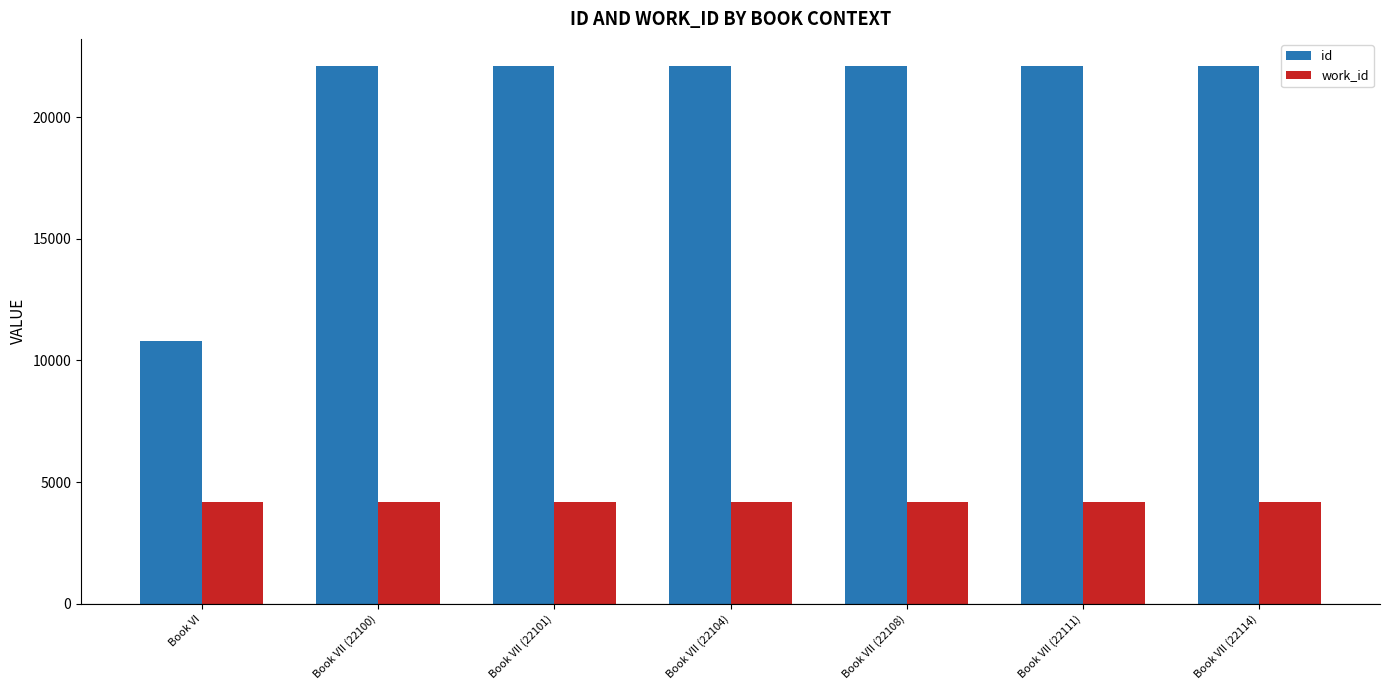

How many categories are shown in the chart?

7